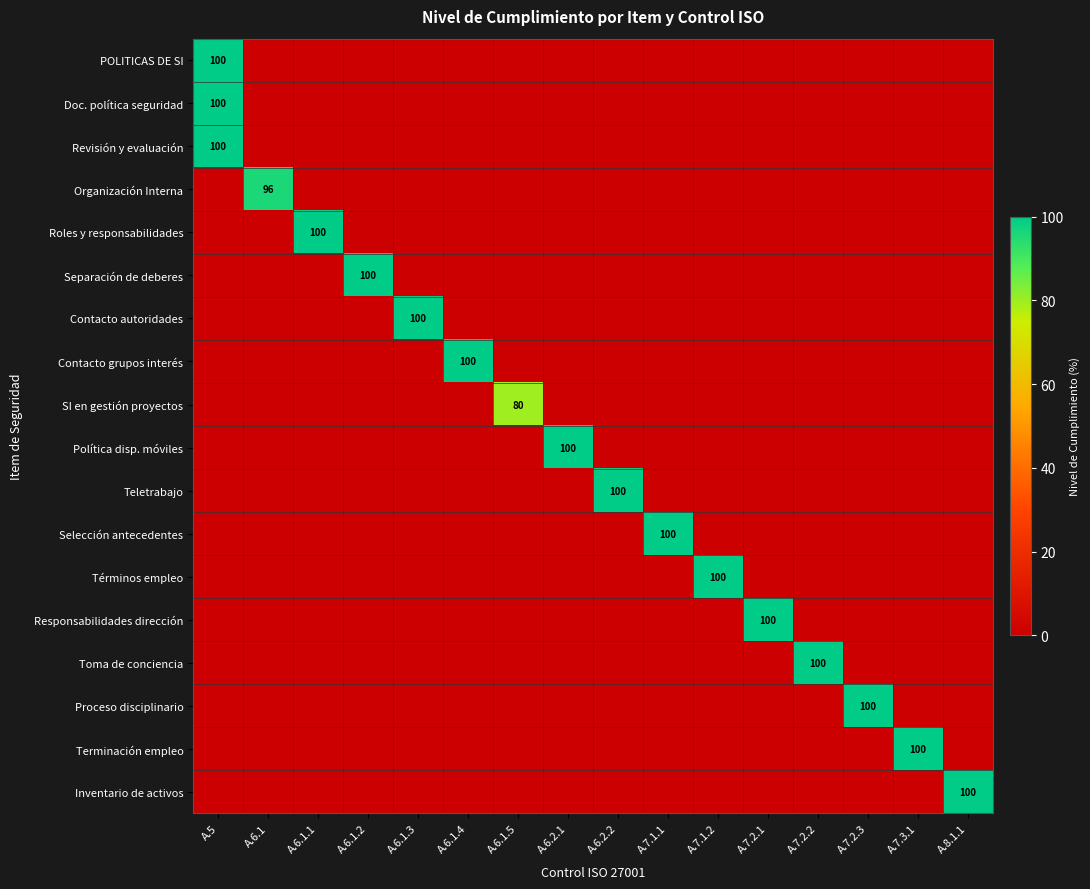

Is it true that Revisión y evaluación equals 151 at A.5?

False